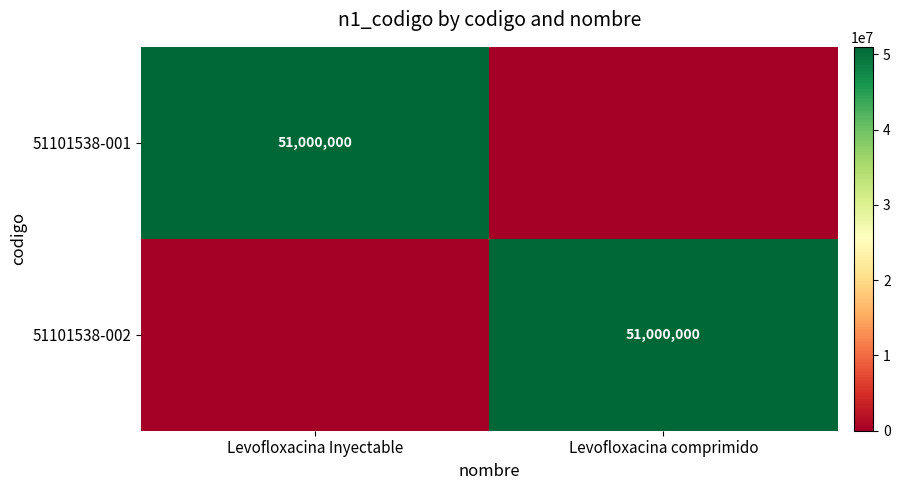

Is it true that 51101538-001 equals 80567375 at Levofloxacina Inyectable?

False